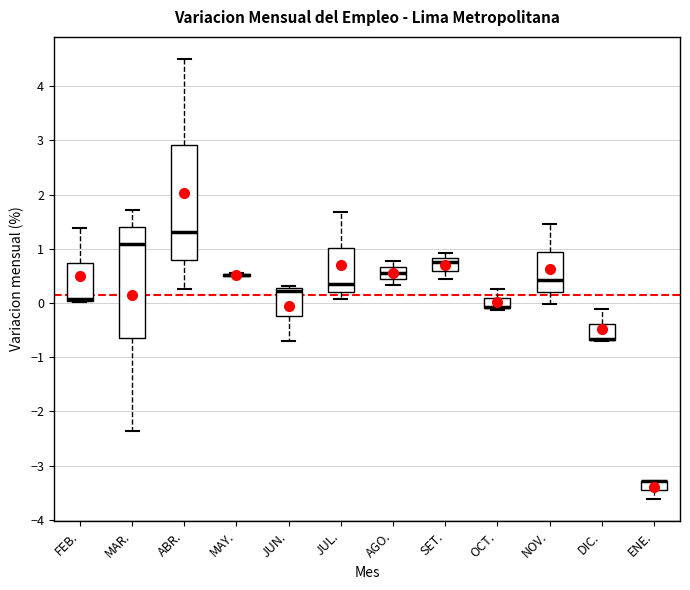

Where is the upper edge of the box for NOV. on the y-axis? The values are not printed on the chart, so give them approximately, as read against the axis.

0.9